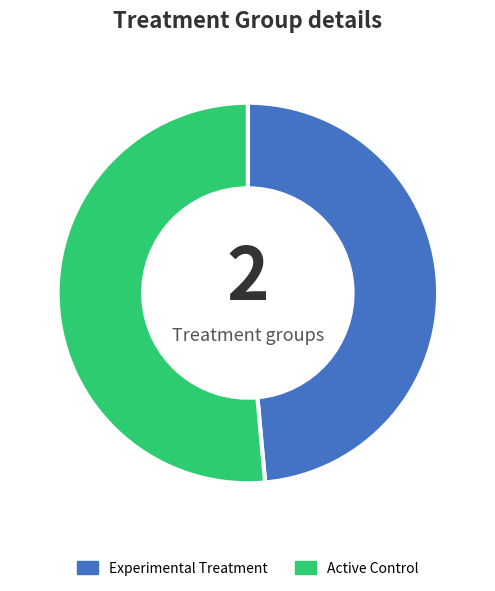

What is the majority slice?

Active Control